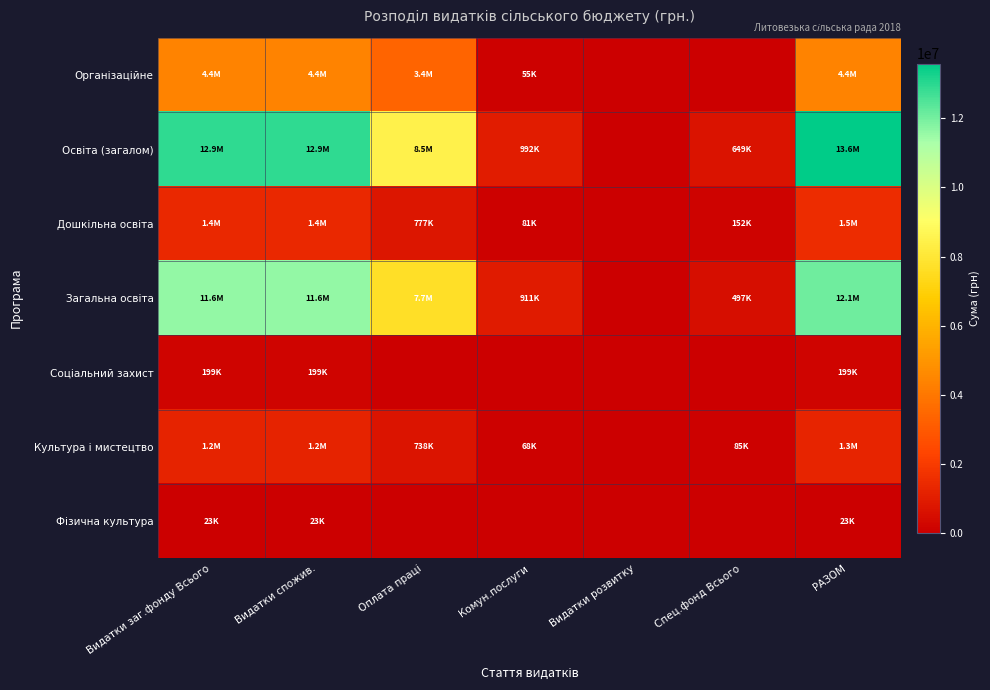

How many series are shown in this chart?

7